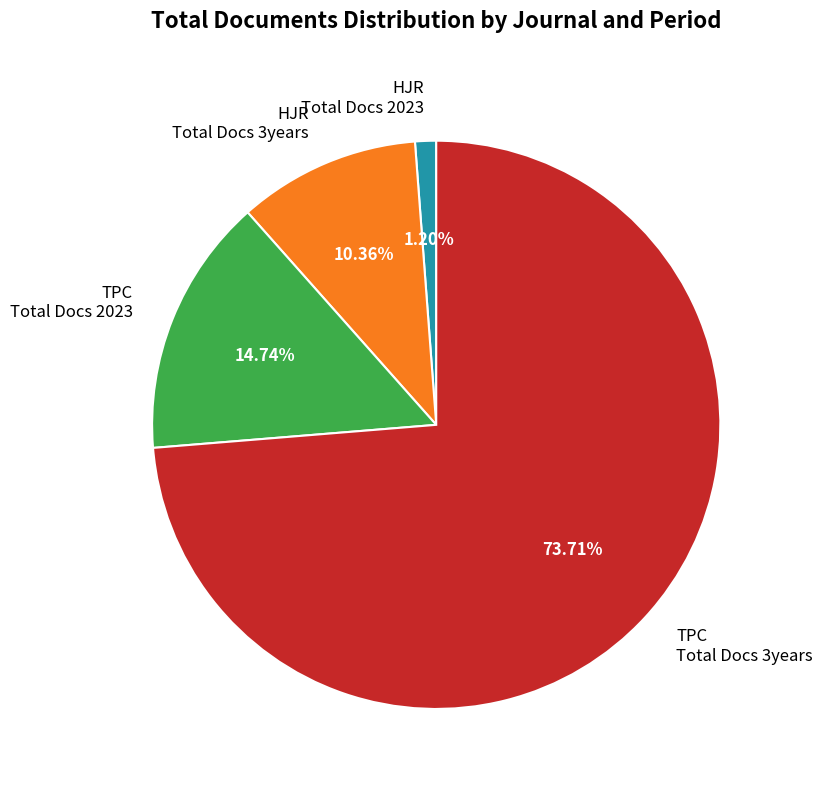

How many slices are in this pie chart?

4